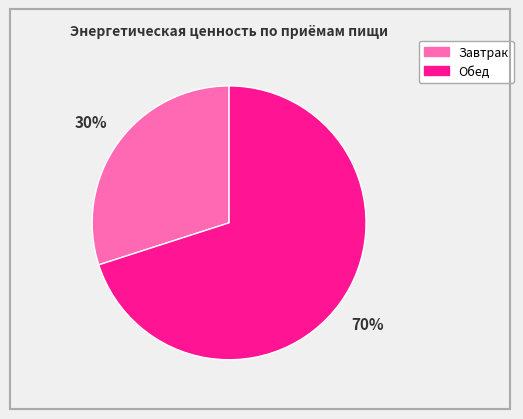

Is it true that Завтрак is 17% of the pie?

False